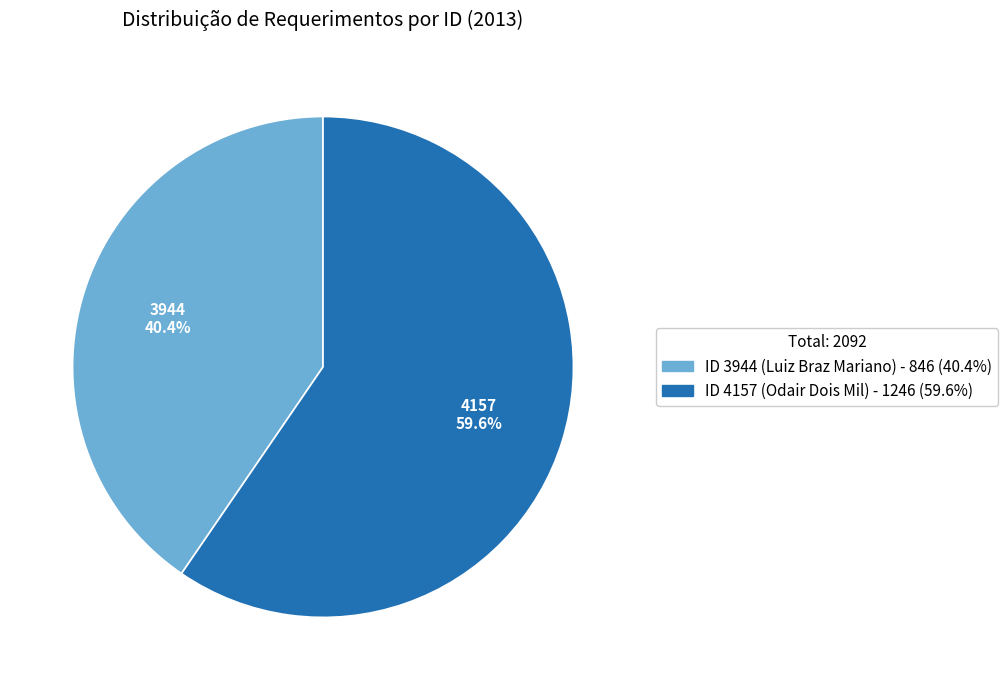

Which category has the smallest portion of the pie?

3944